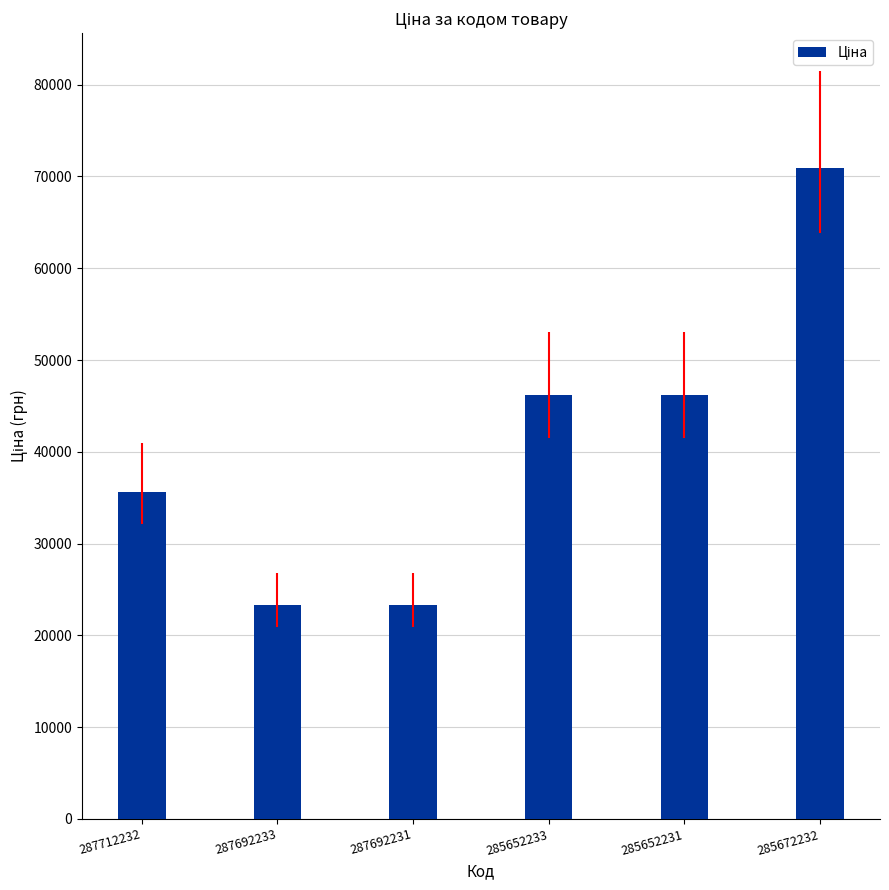

What value does the data have at 287712232?

35659.4